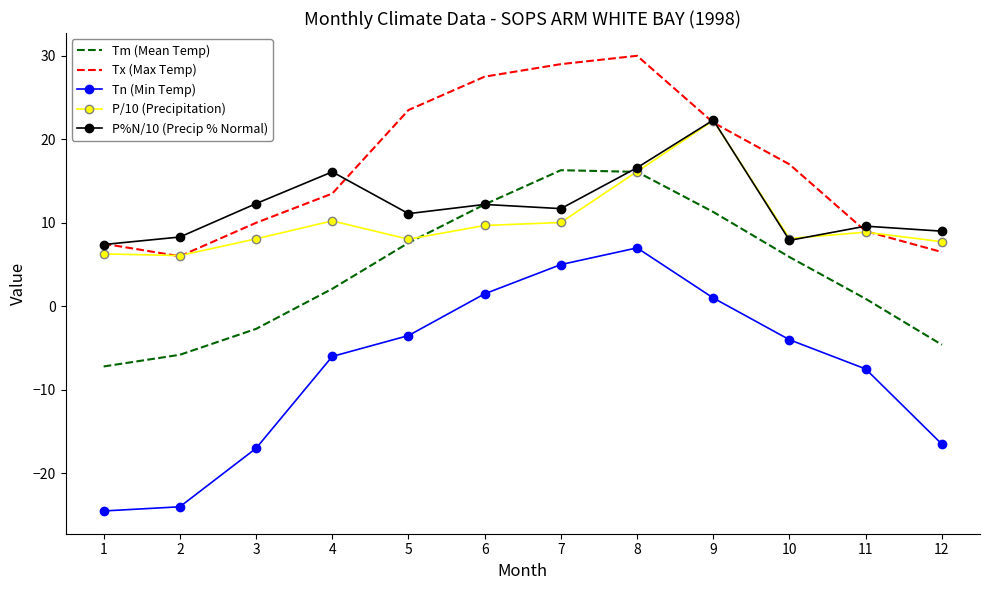

The value of P/10 (Precipitation) at 5 is 8.0. True or false?

True